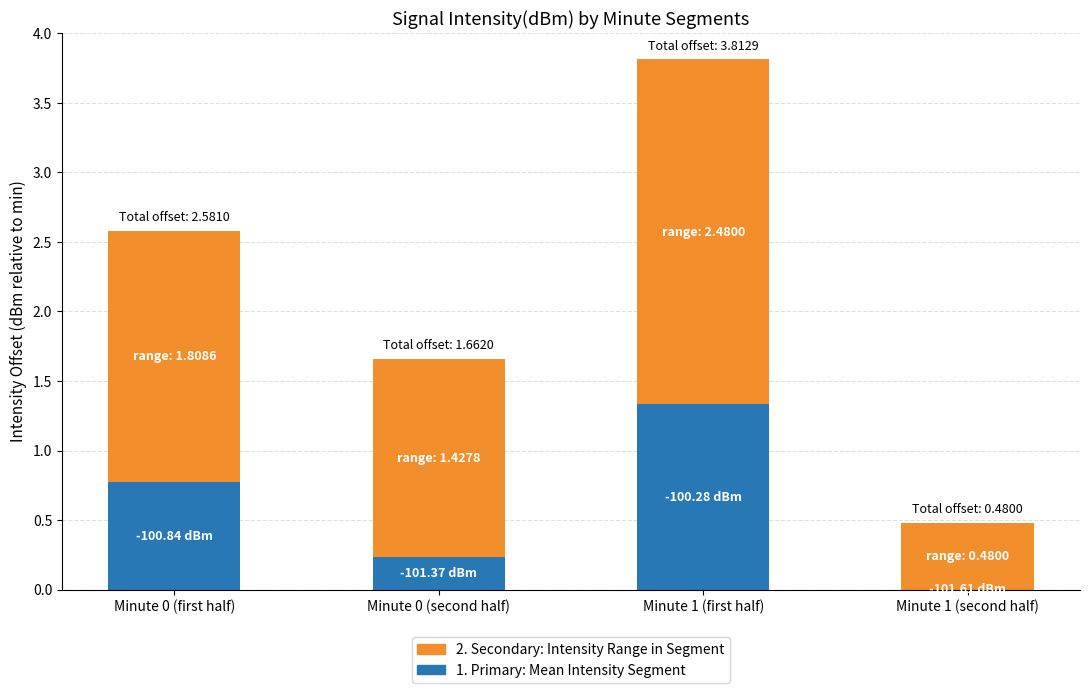

At which category is the sum across all series the highest?

Minute 1 (first half)